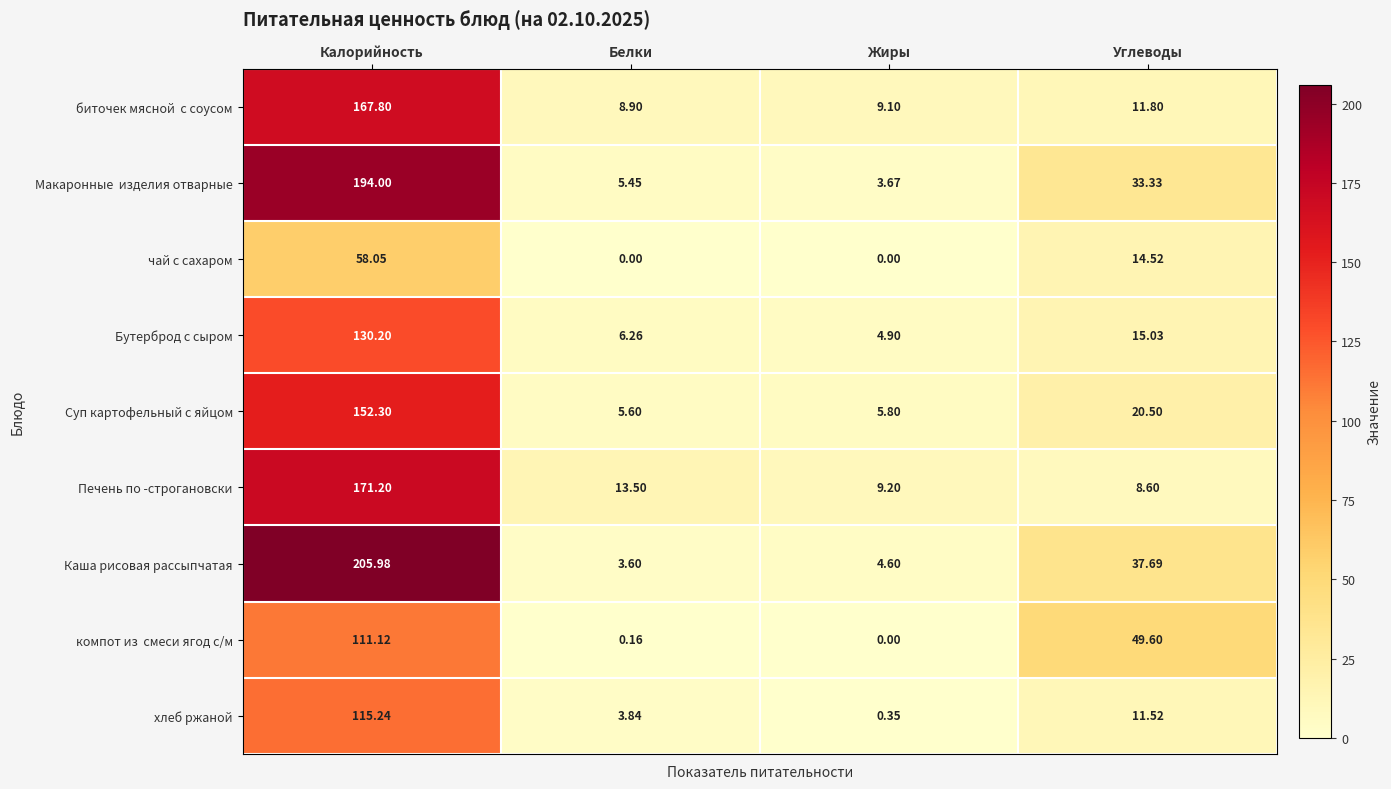

At how many categories does at least one series exceed 144?

1